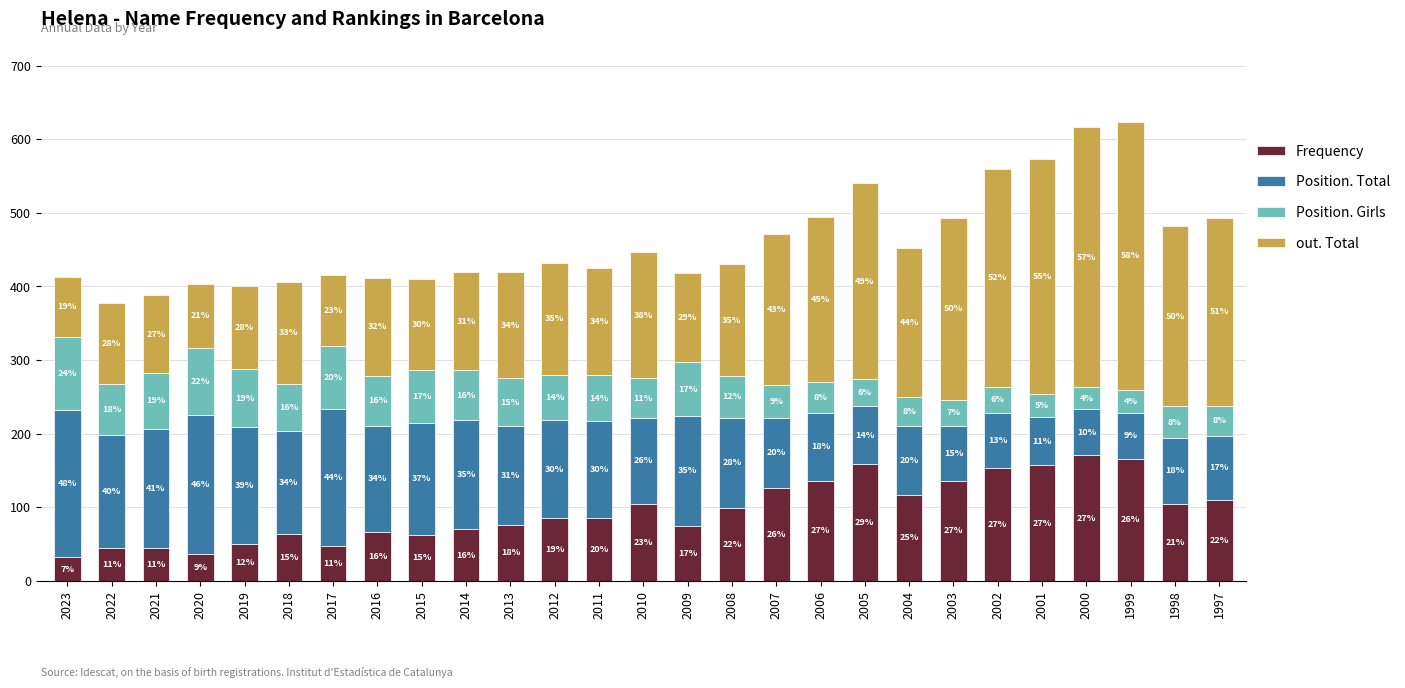

What are all the series names shown in the legend?

Frequency, Position. Total, Position. Girls, out. Total